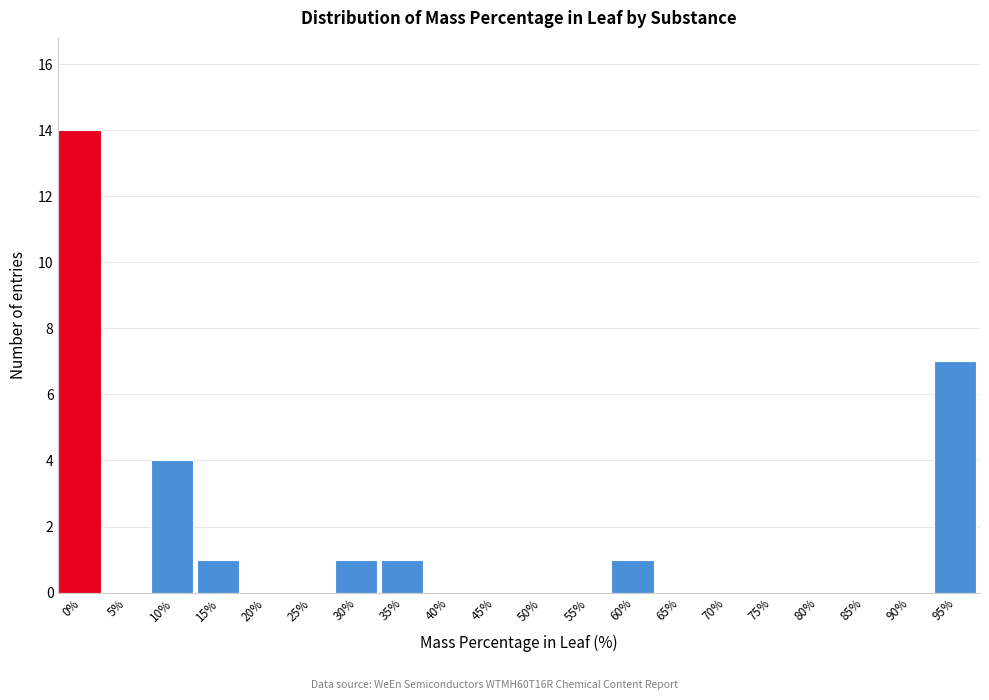

Reading left to right, what are all the values shown in this chart?

0%=14	5%=0	10%=4	15%=1	20%=0	25%=0	30%=1	35%=1	40%=0	45%=0	50%=0	55%=0	60%=1	65%=0	70%=0	75%=0	80%=0	85%=0	90%=0	95%=7